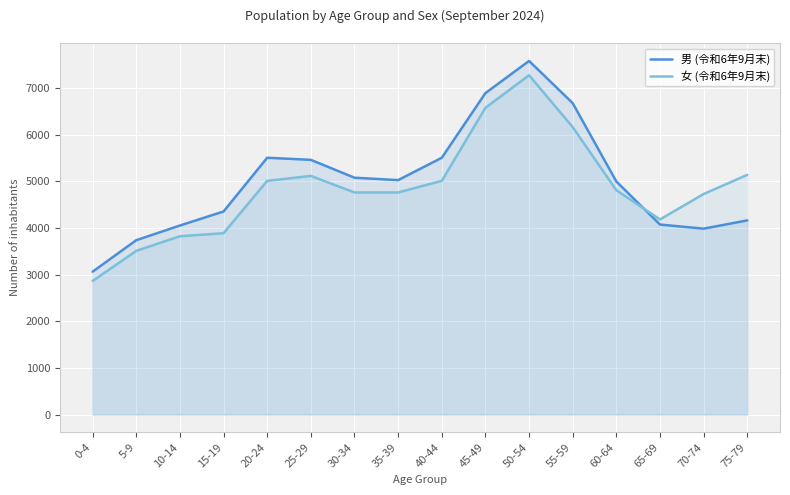

What is the difference between the 男 (令和6年9月末) values at 5-9 and 55-59?

2936